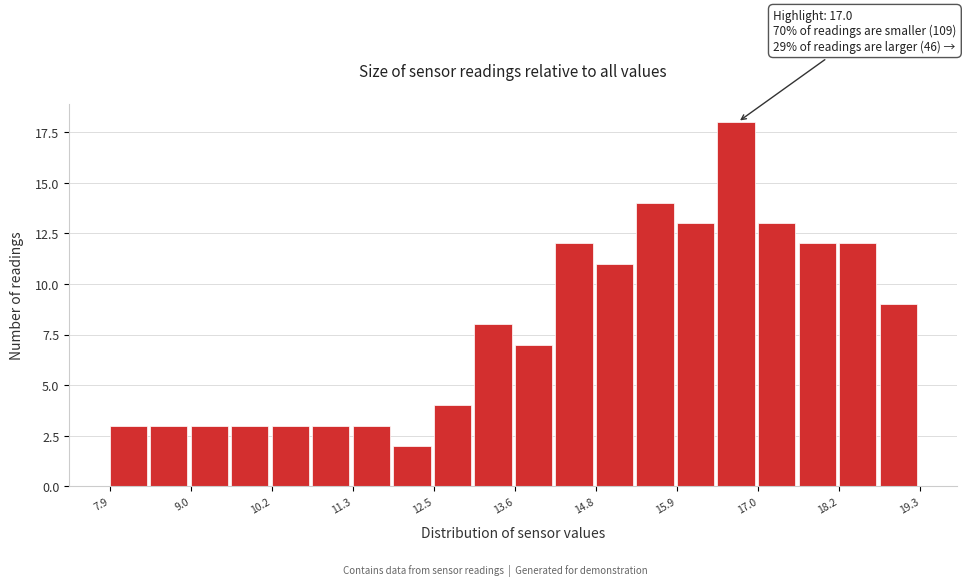

Read against the x-axis, roughly where is the centre of the tallest bar?

16.8